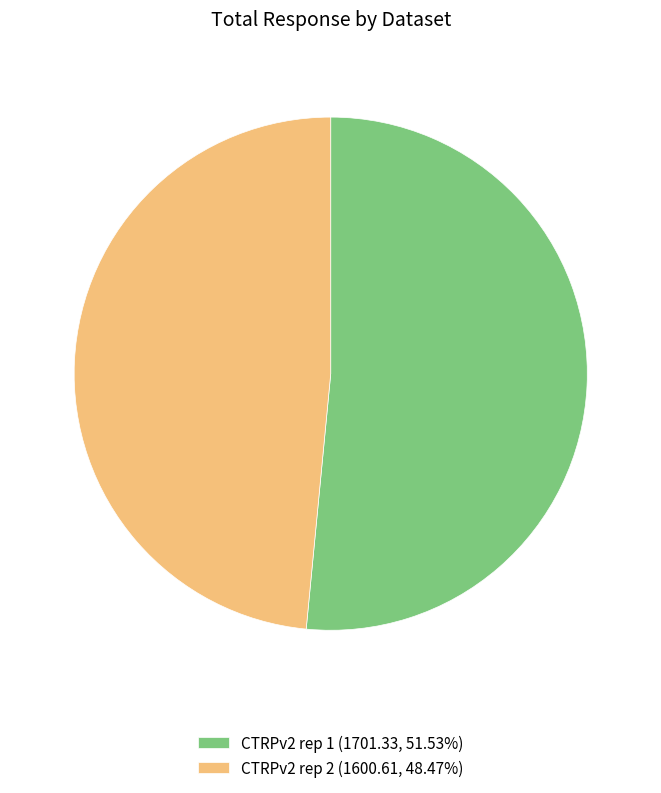

Is the sum of CTRPv2 rep 2 (1600.61, 48.47%) and CTRPv2 rep 1 (1701.33, 51.53%) greater than half?

Yes